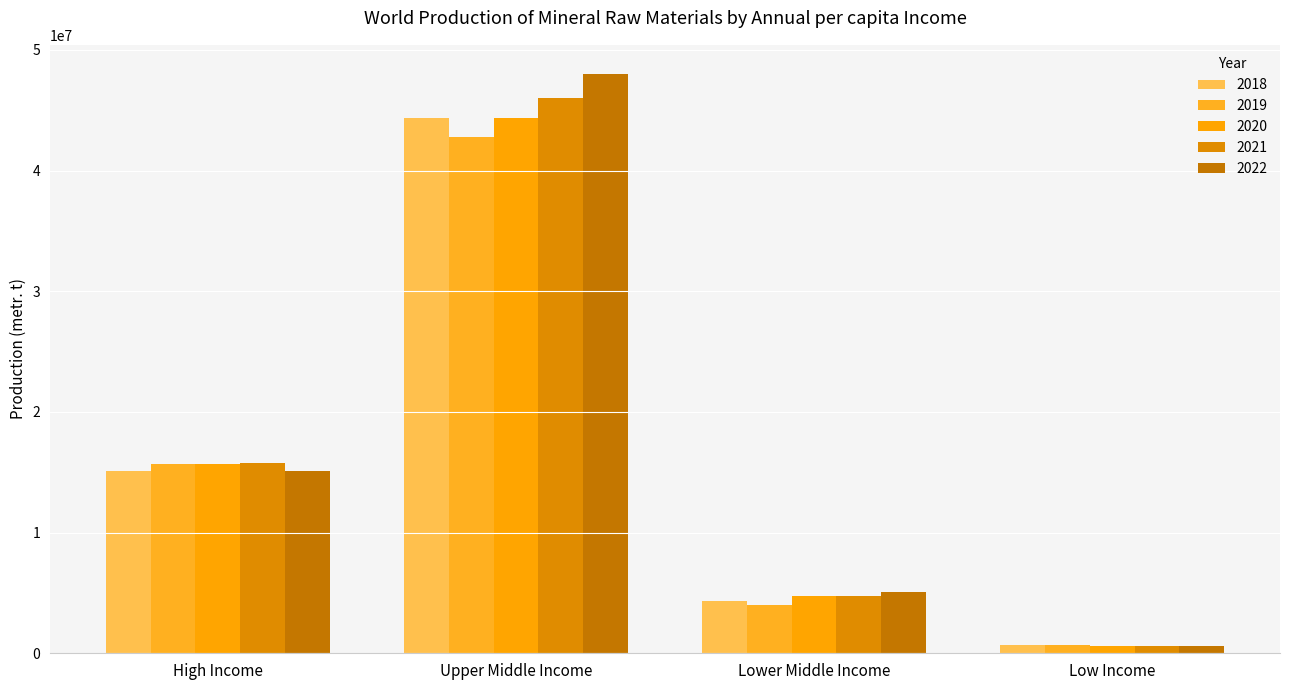

Where does the 2021 series first go above 15744943?

Upper Middle Income